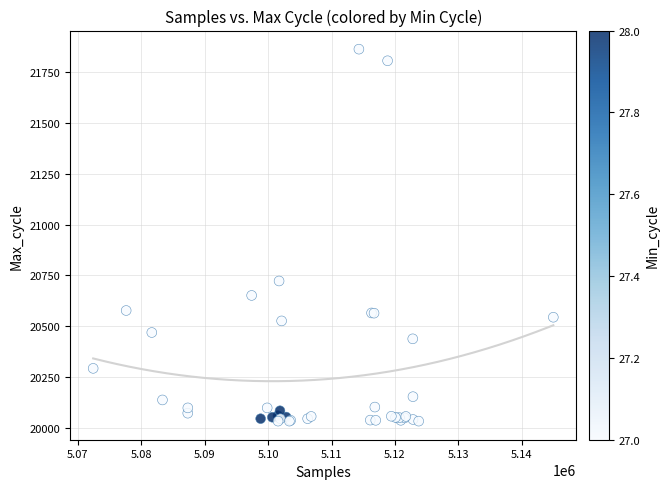

What Y value in the scatter plot is closest to 20948?

20723